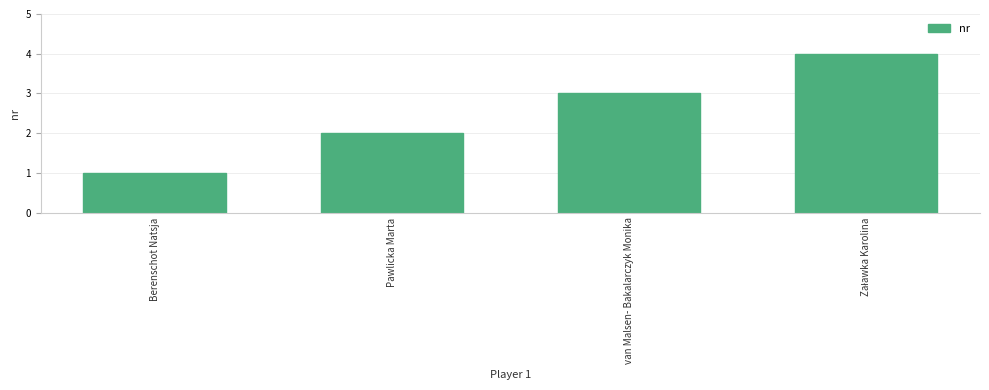

What is the label of the 2nd bar from the left?

Pawlicka Marta